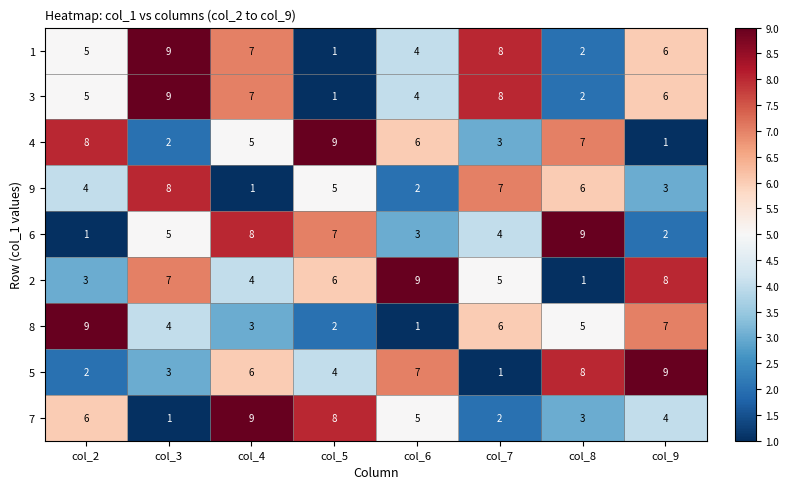

Between col_3 and col_4, which series saw the biggest shift?

7